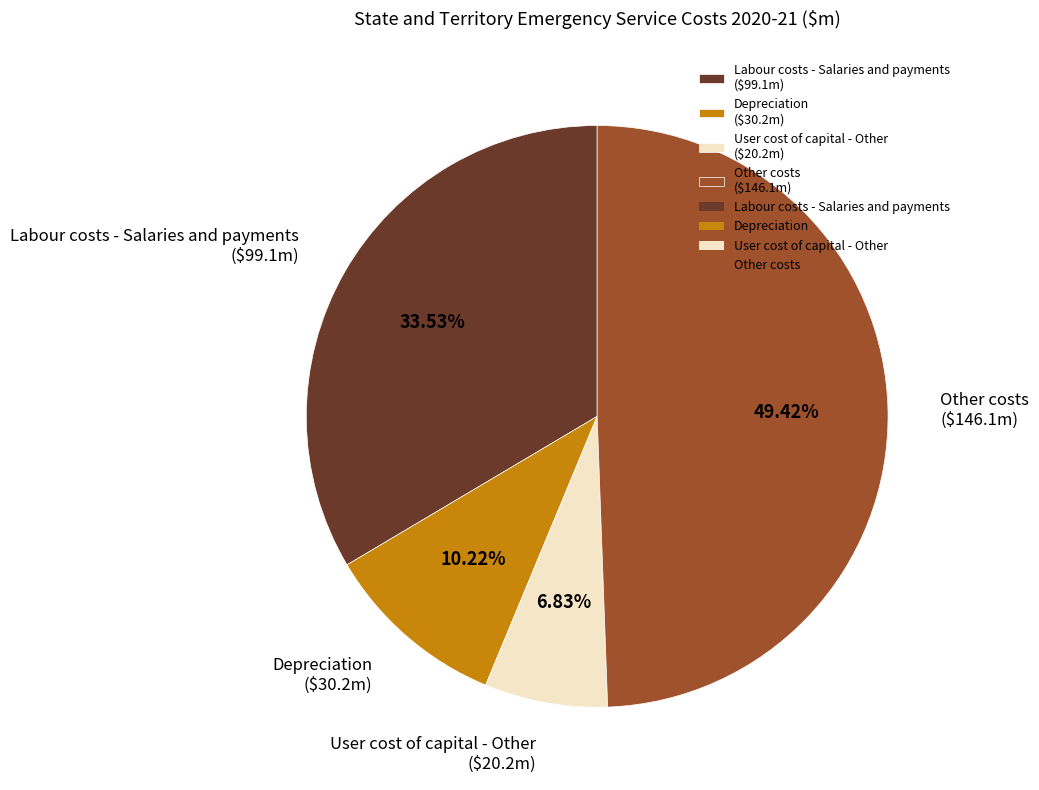

Which category has the biggest portion of the pie?

Other costs